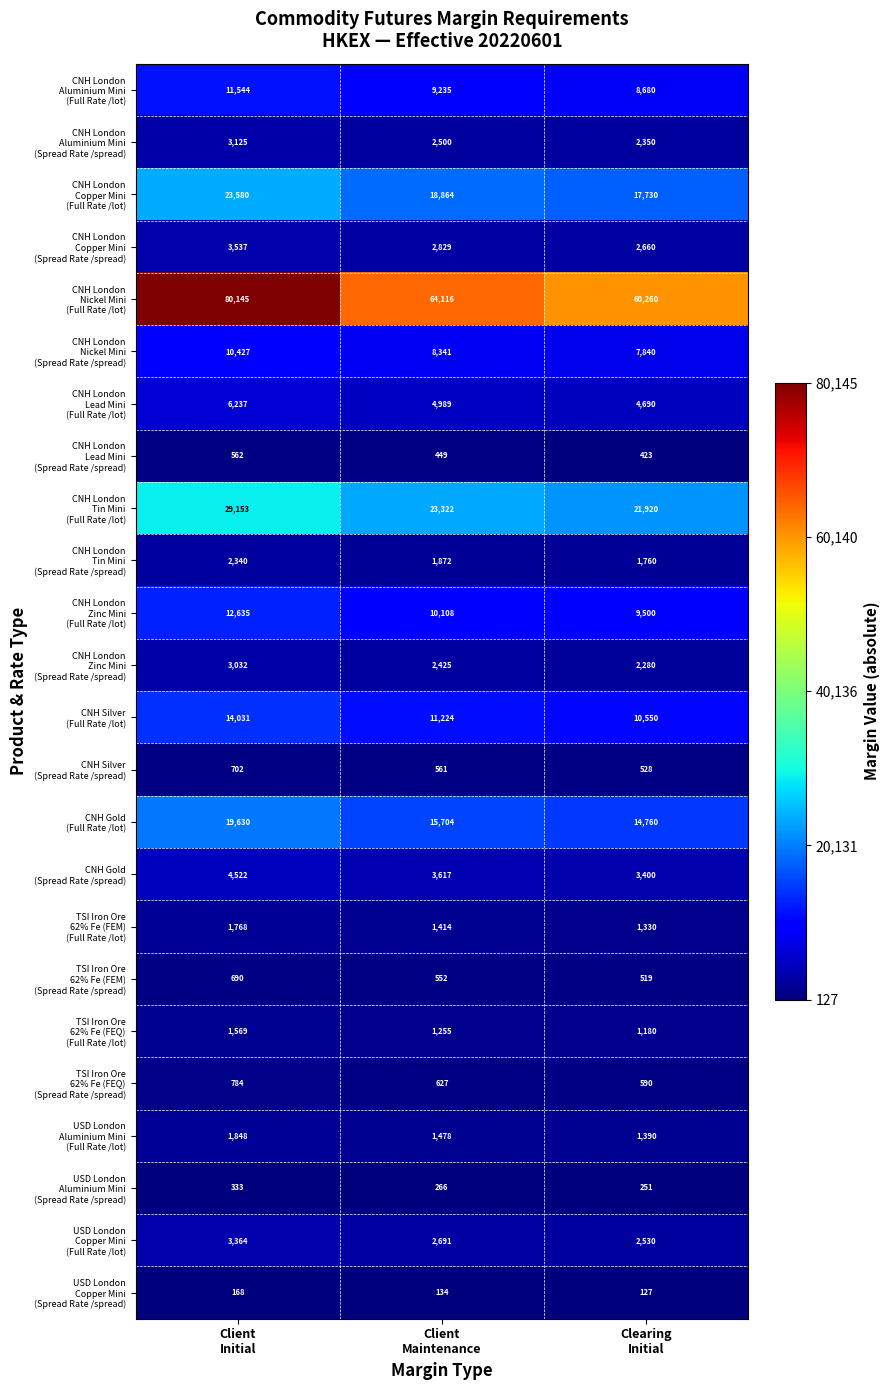

How many categories are shown in the chart?

3